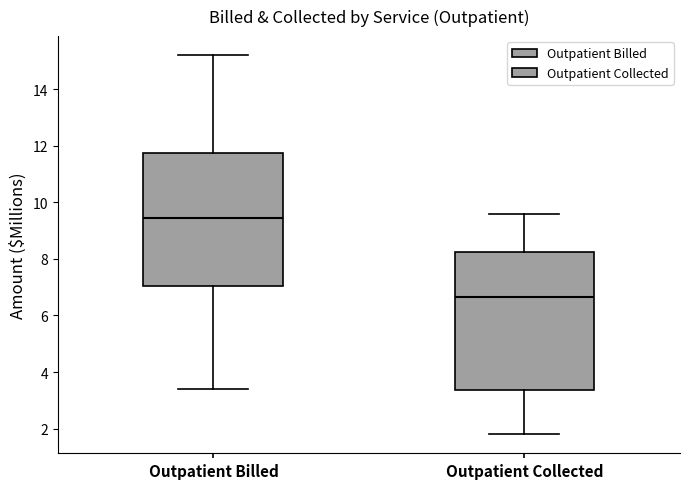

Reading left to right, transcribe this box plot: for each box, give where its median line is, the range the box spans, and where its two whiskers end, as read against the y-axis. The values are not printed on the chart, so give them approximately, as read against the axis.

Outpatient Billed: median 9.4, box 7.0 to 11.8, whiskers 3.4 to 15.2
Outpatient Collected: median 6.6, box 3.4 to 8.2, whiskers 1.8 to 9.6